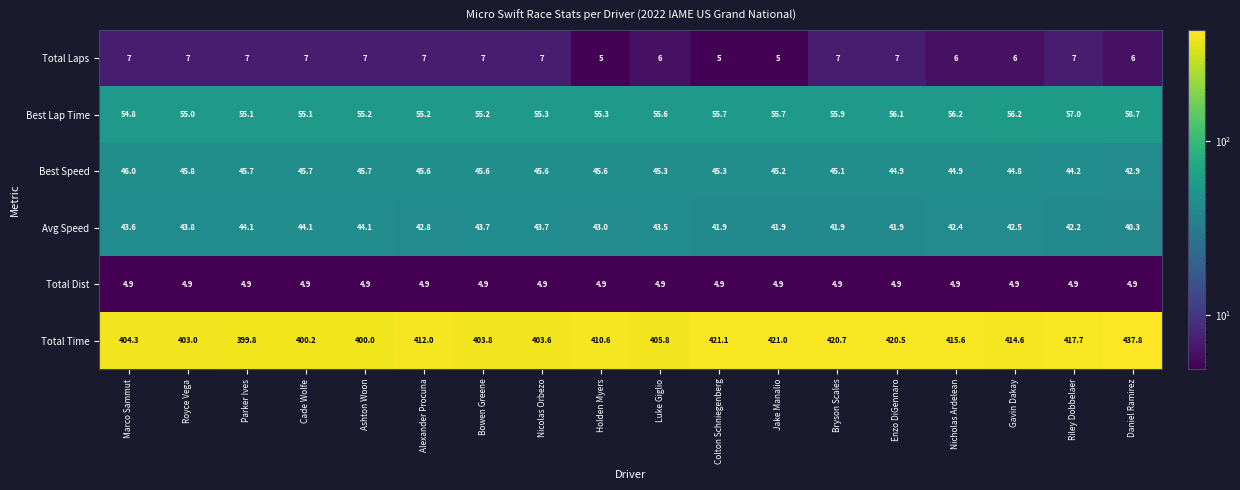

Is the value of Total Laps at Nicolas Orbezo greater than the value of Total Dist at Holden Myers?

Yes